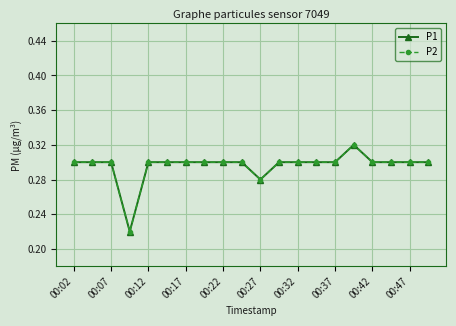

What is the difference between the second highest and minimum values in the P2 series?

0.1